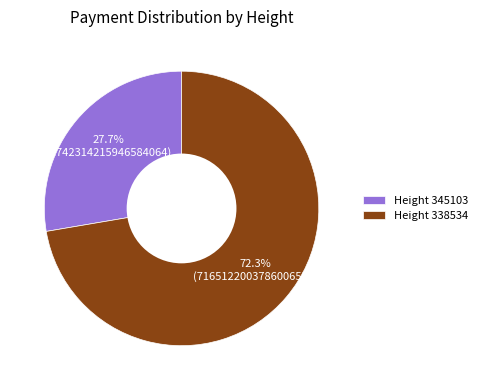

Is the sum of Height 345103 and Height 338534 greater than half?

Yes